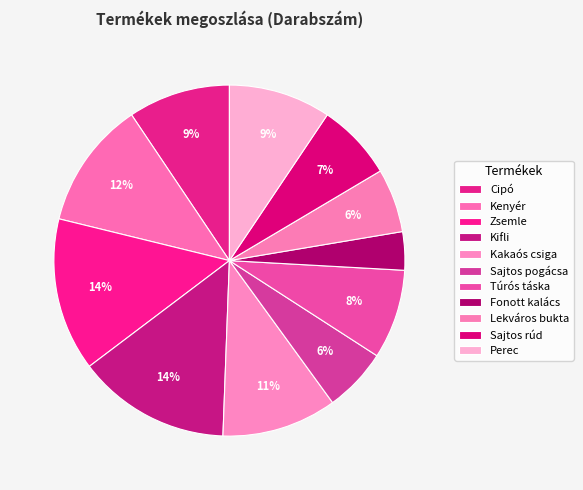

What is the change in value from Kenyér to Zsemle?

+20